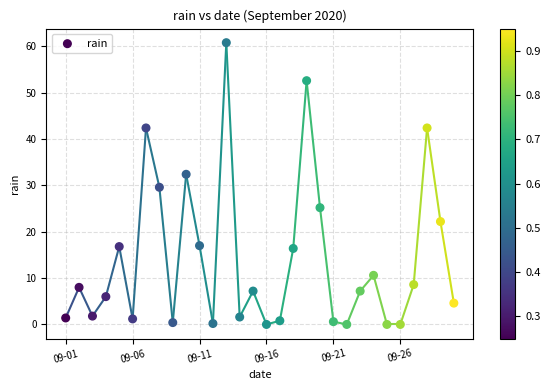

What is the range of Y values (max minus min)?

60.8